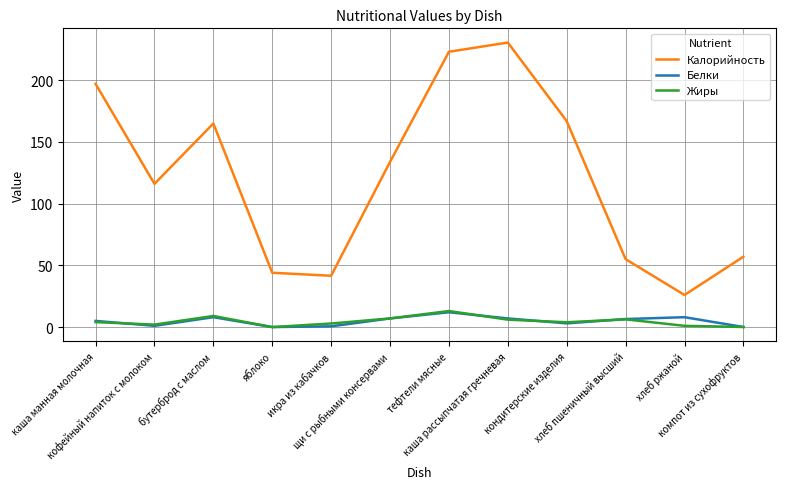

What is the average value of the Калорийность series?

121.3